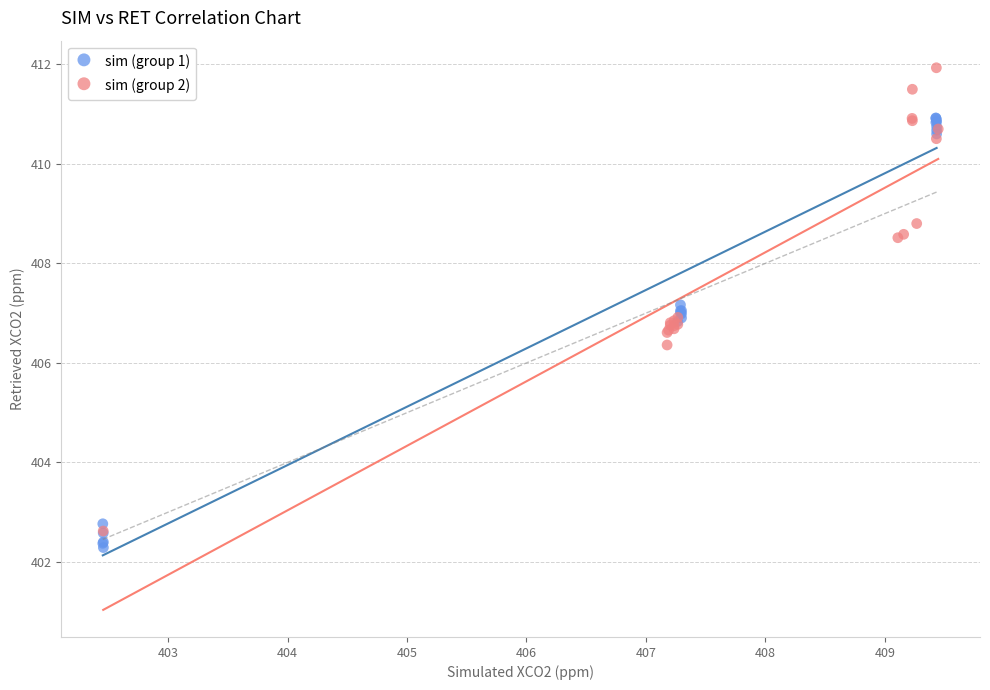

Which series contains the highest Y value?

sim (group 2)